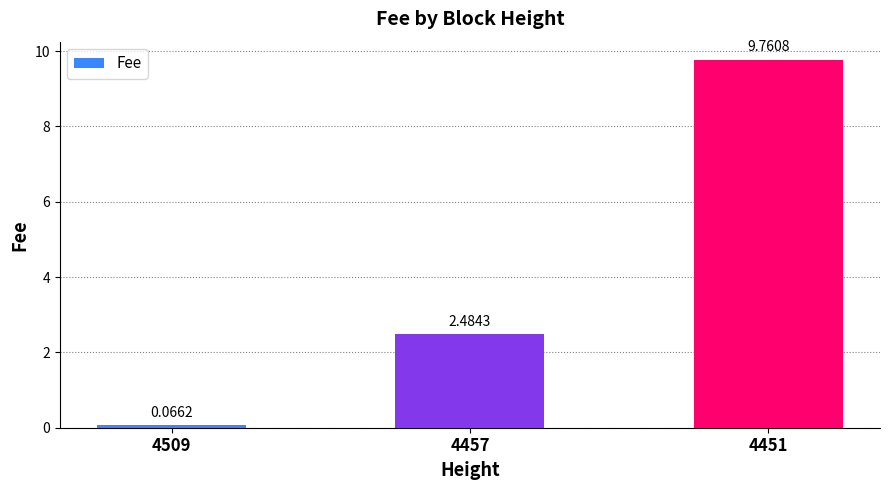

List the labels in order of value, largest first.

4451, 4457, 4509